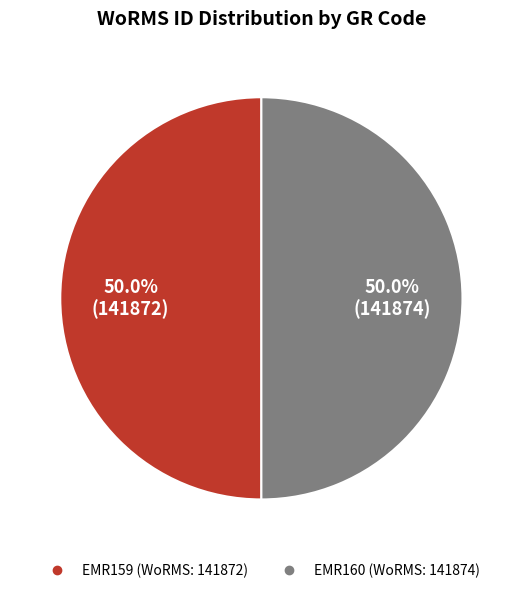

How many slices are in this pie chart?

2